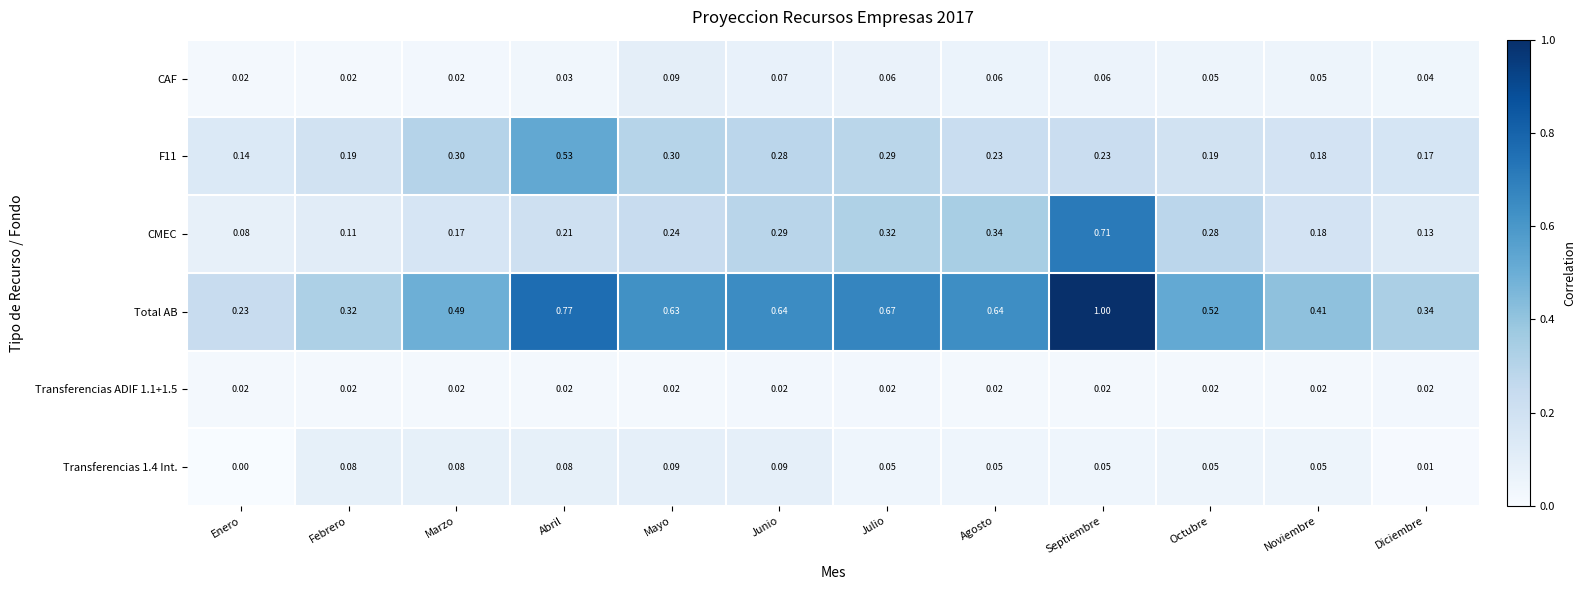

At which label does Transferencias 1.4 Int. reach its minimum?

Enero